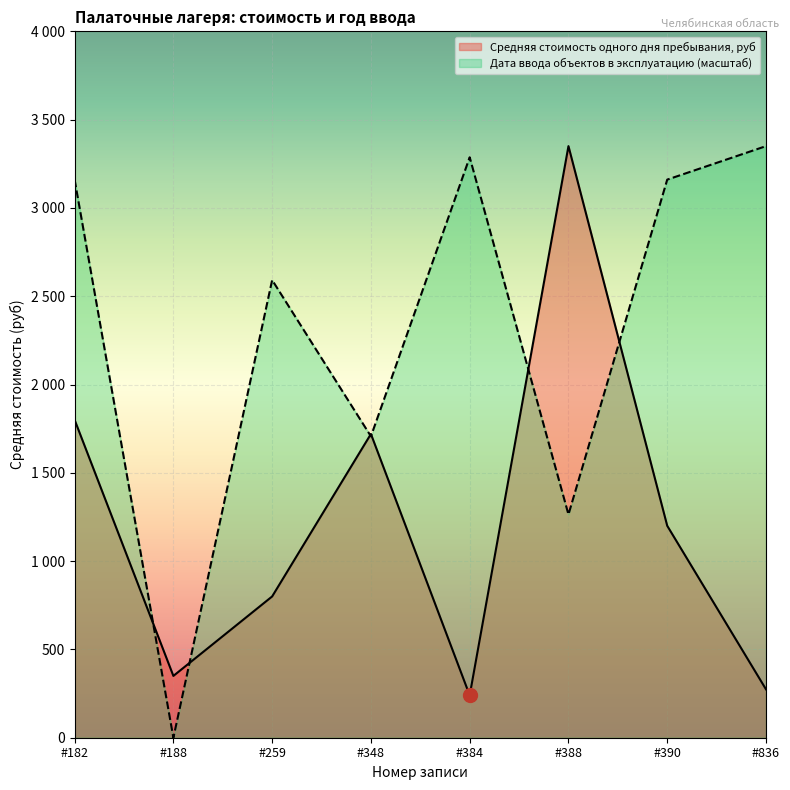

What are all the series names shown in the legend?

Средняя стоимость одного дня пребывания, руб, Дата ввода объектов в эксплуатацию (масштаб)